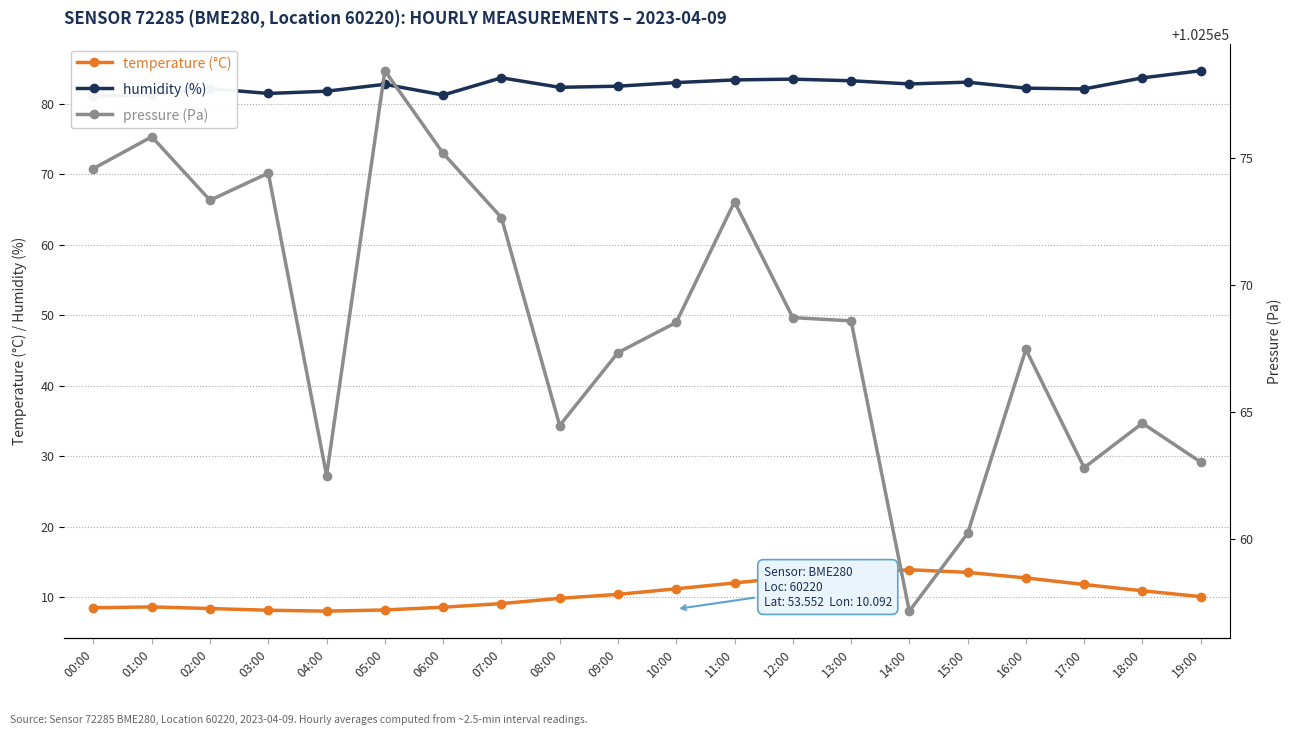

How many interior local peaks does the temperature series have?

2